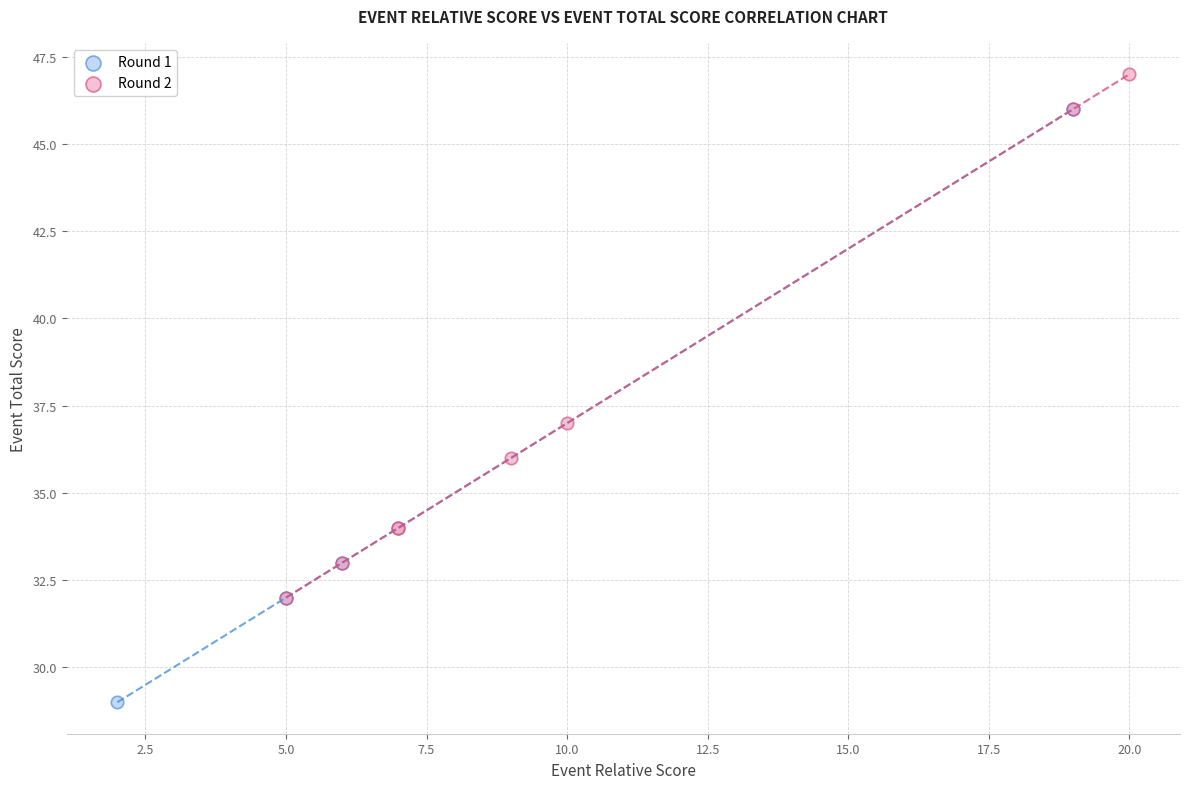

Which series has the widest spread of Y values?

Round 1